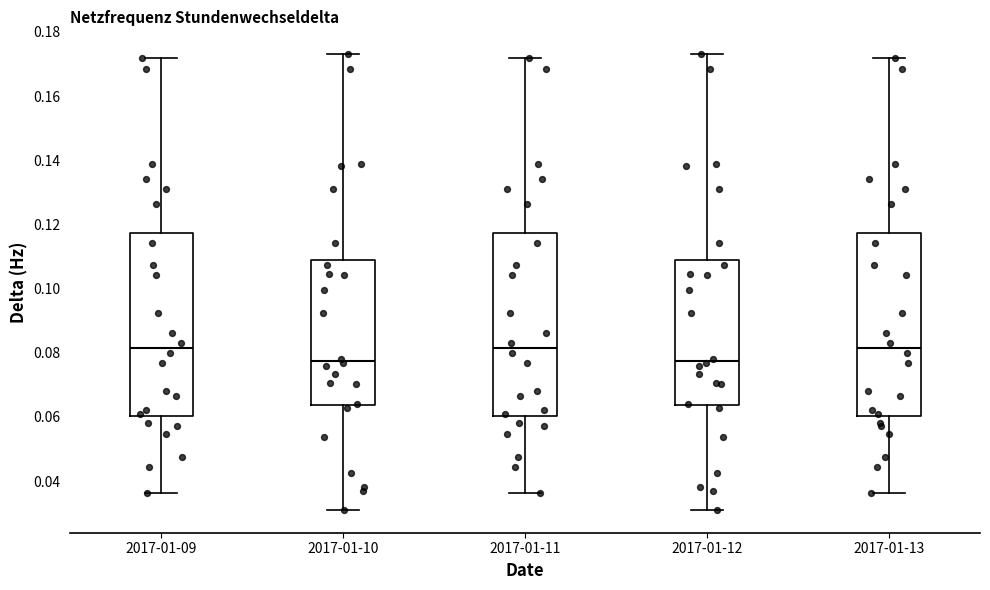

Reading left to right, transcribe this box plot: for each box, give where its median line is, the range the box spans, and where its two whiskers end, as read against the y-axis. The values are not printed on the chart, so give them approximately, as read against the axis.

2017-01-09: median 0.082, box 0.060 to 0.118, whiskers 0.036 to 0.172
2017-01-10: median 0.078, box 0.064 to 0.110, whiskers 0.032 to 0.174
2017-01-11: median 0.082, box 0.060 to 0.118, whiskers 0.036 to 0.172
2017-01-12: median 0.078, box 0.064 to 0.110, whiskers 0.032 to 0.174
2017-01-13: median 0.082, box 0.060 to 0.118, whiskers 0.036 to 0.172